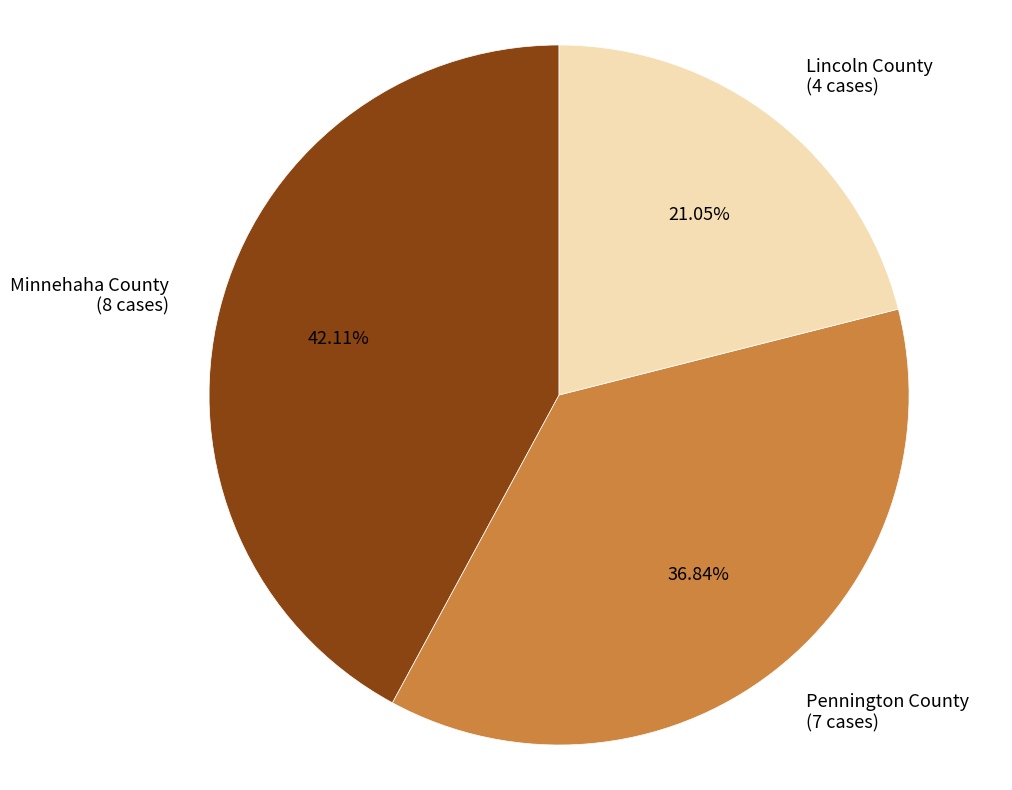

What percentage is the Minnehaha County slice, to the nearest percent?

42%